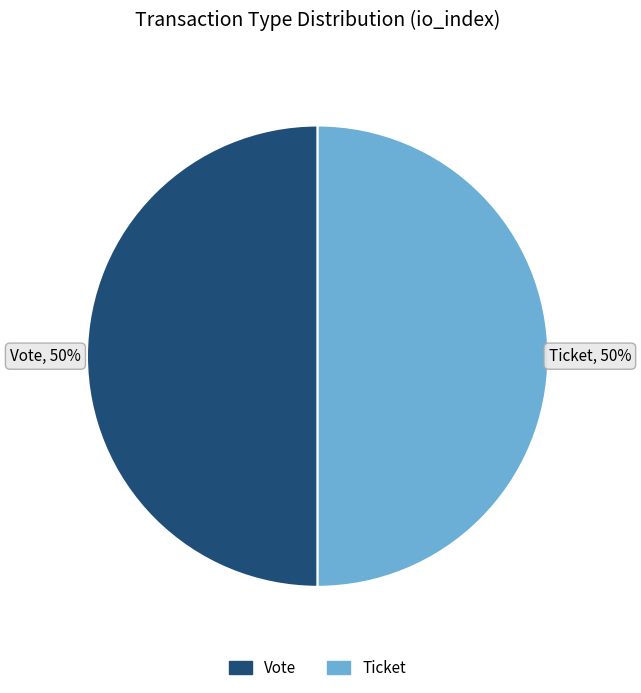

To the nearest percent, what is the average slice percentage?

50%